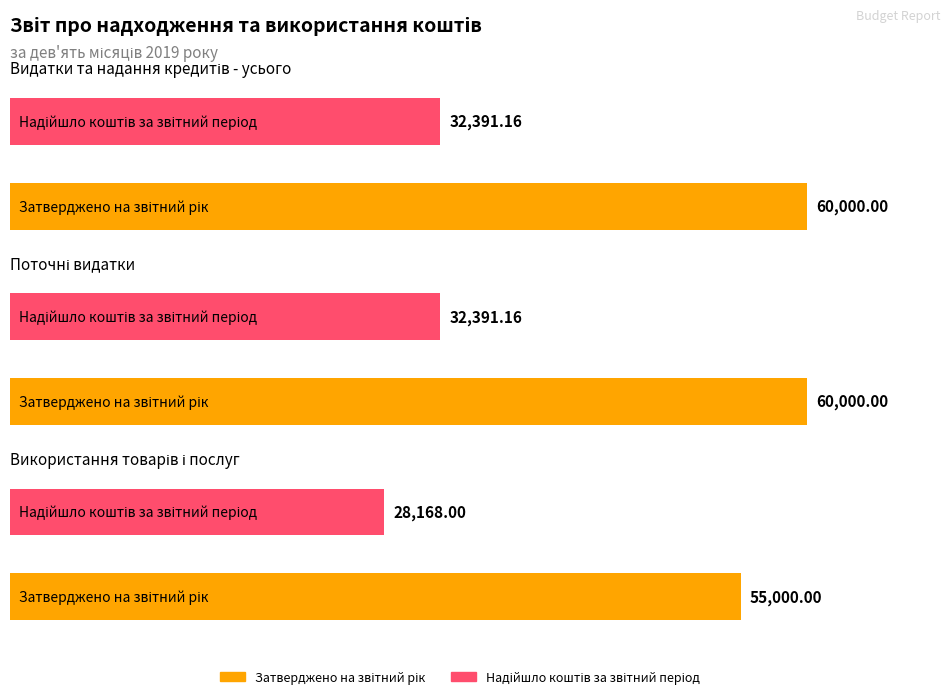

Which label corresponds to the largest value in the chart?

Видатки та надання кредитів - усього